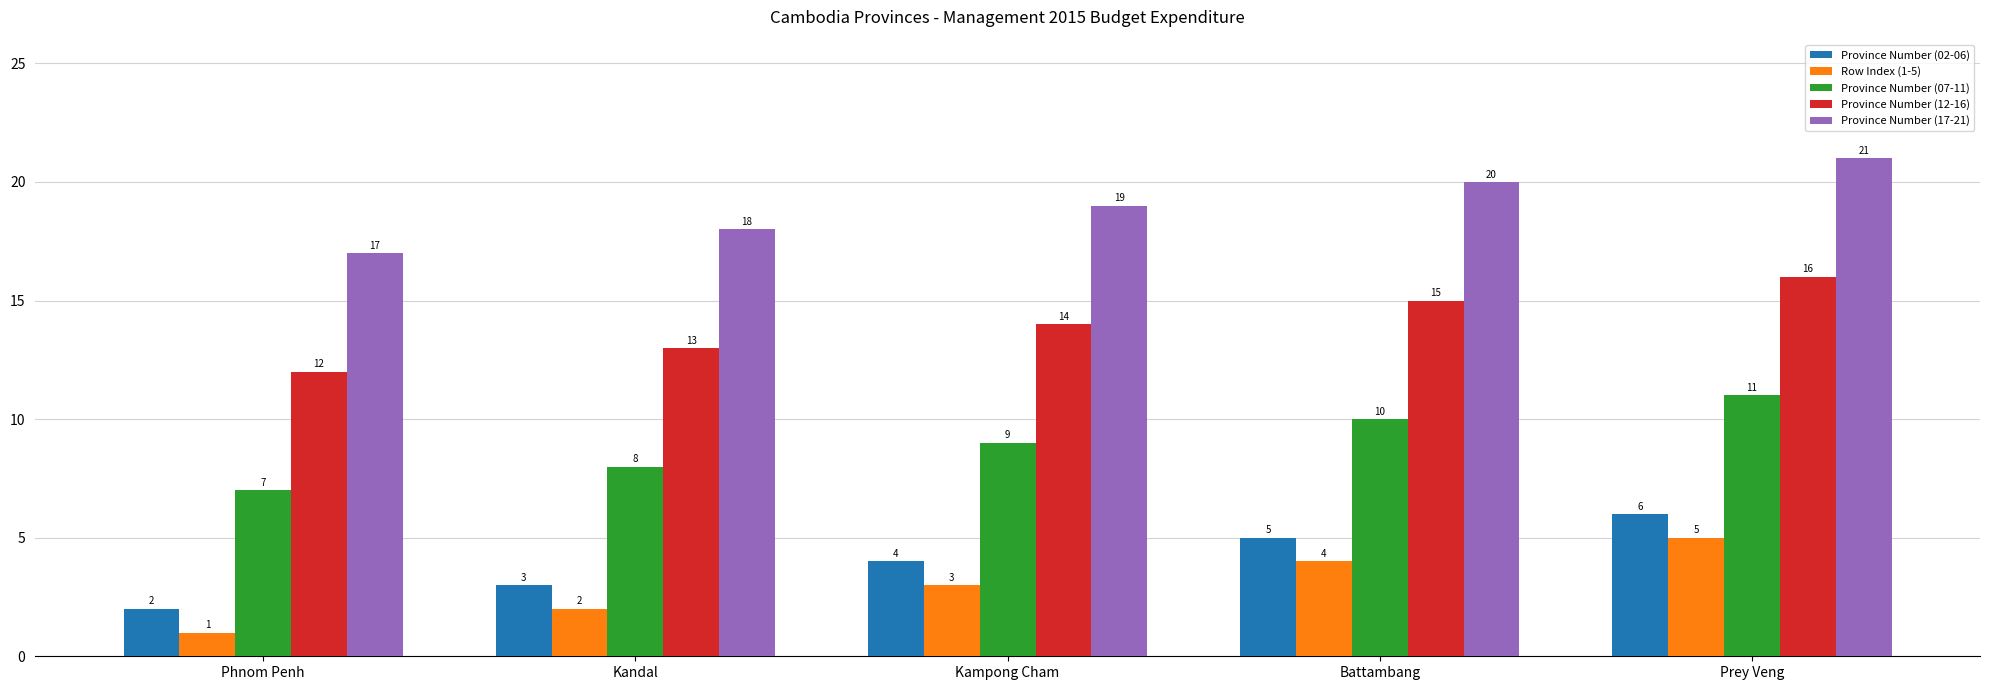

Reading left to right, what are all the values shown in this chart?

Province Number (02-06): 2	3	4	5	6
Row Index (1-5): 1	2	3	4	5
Province Number (07-11): 7	8	9	10	11
Province Number (12-16): 12	13	14	15	16
Province Number (17-21): 17	18	19	20	21